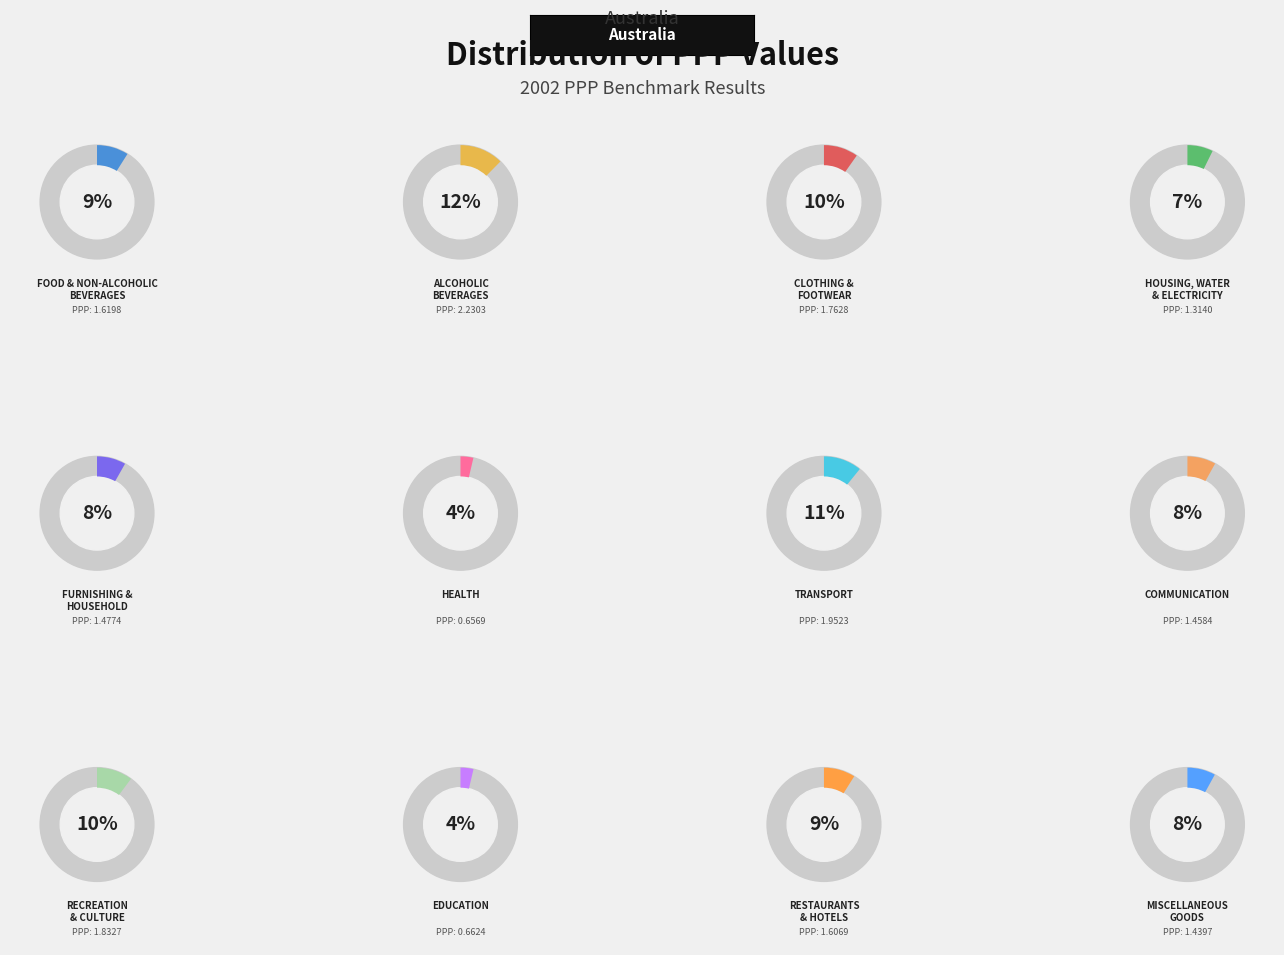

Does any single category account for the majority?

No